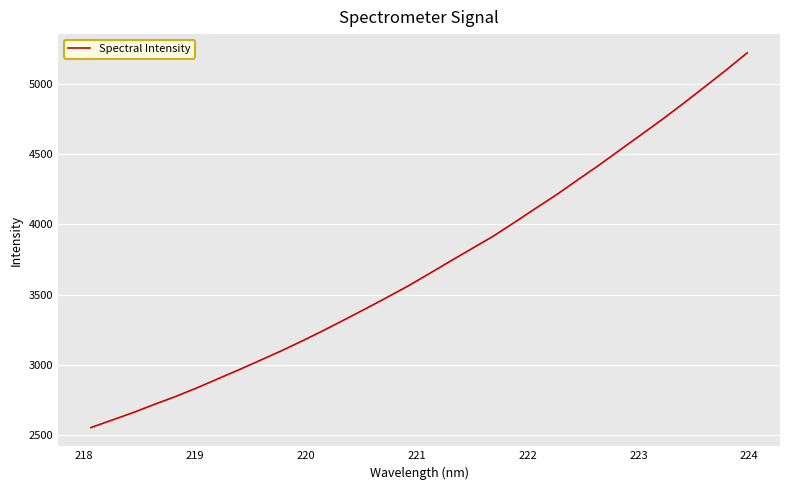

What is the smallest value displayed?

2553.6